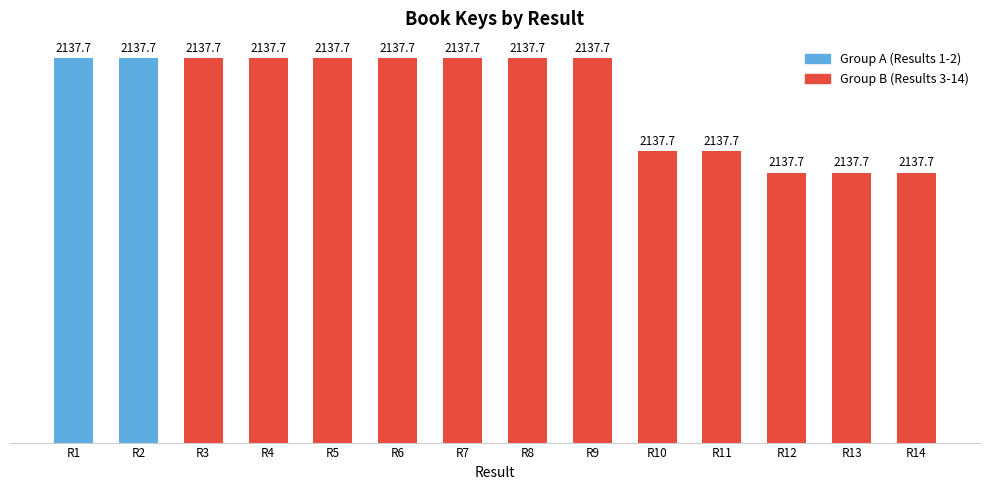

How many bars are there in total?

14